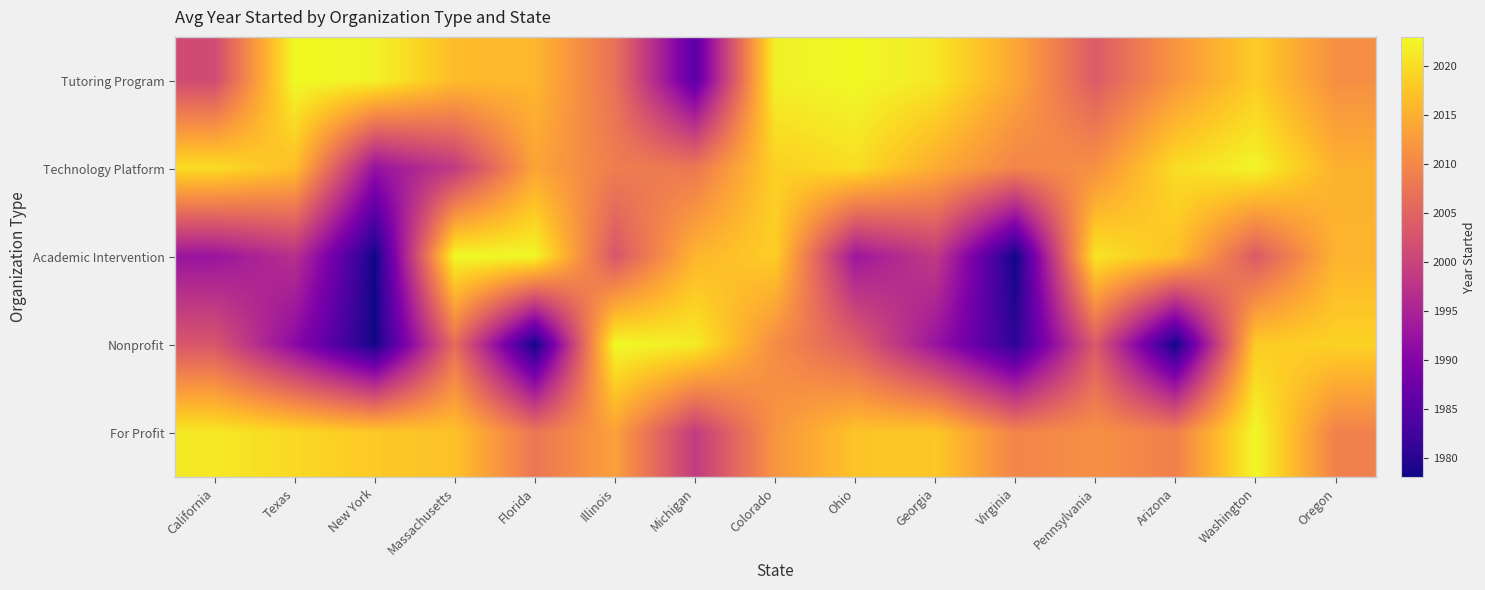

At which category does the chart reach its peak across all series?

Texas